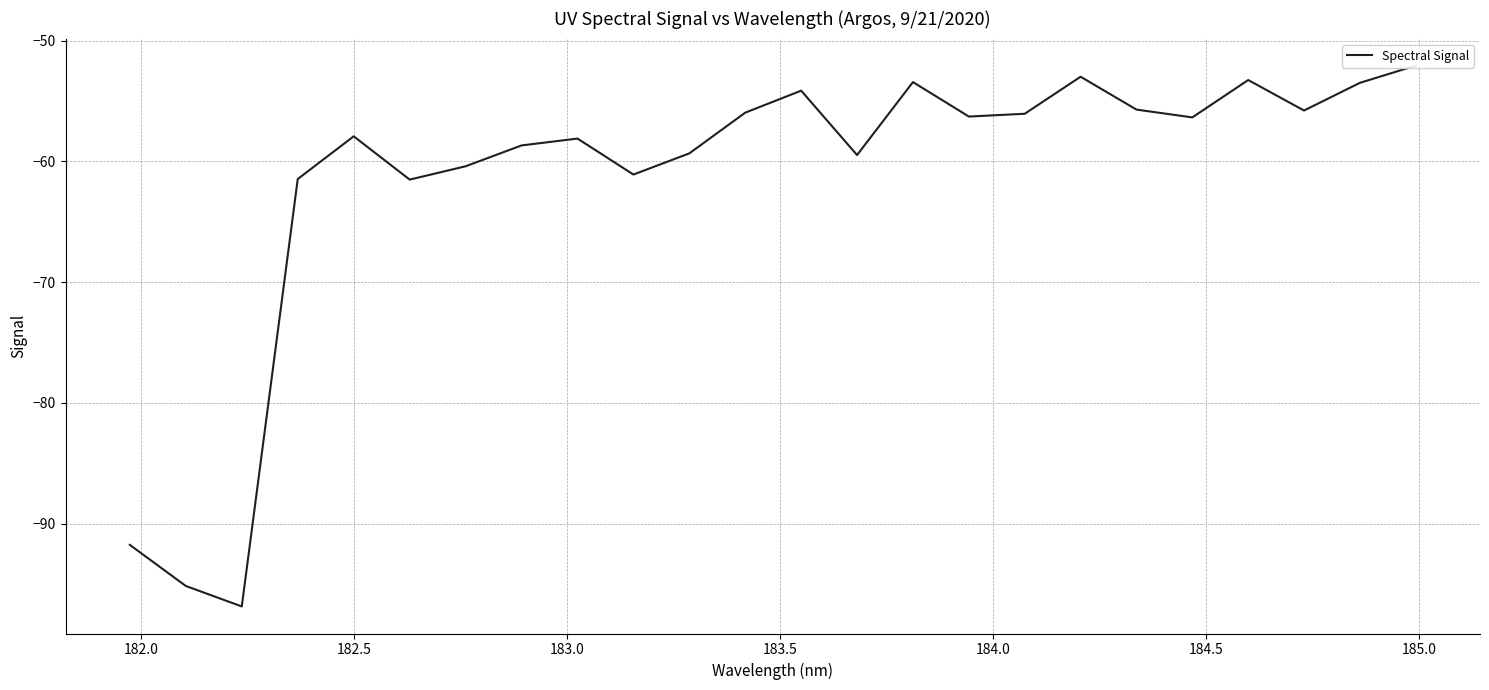

What is the sum of all values?

-1477.4